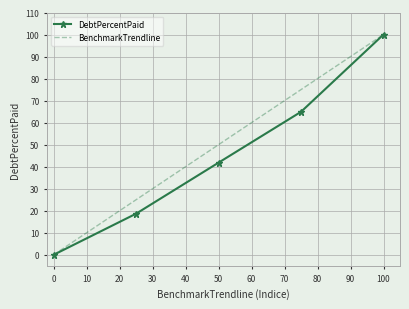

Rank the series by their average value, from lowest to highest.

DebtPercentPaid, BenchmarkTrendline